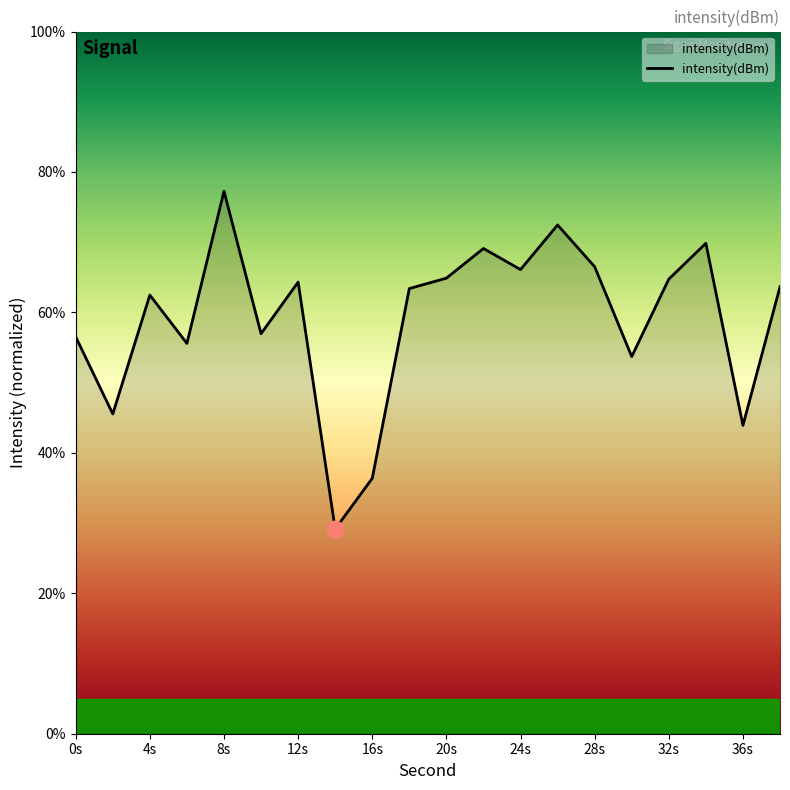

What is the smallest value displayed?

29.2